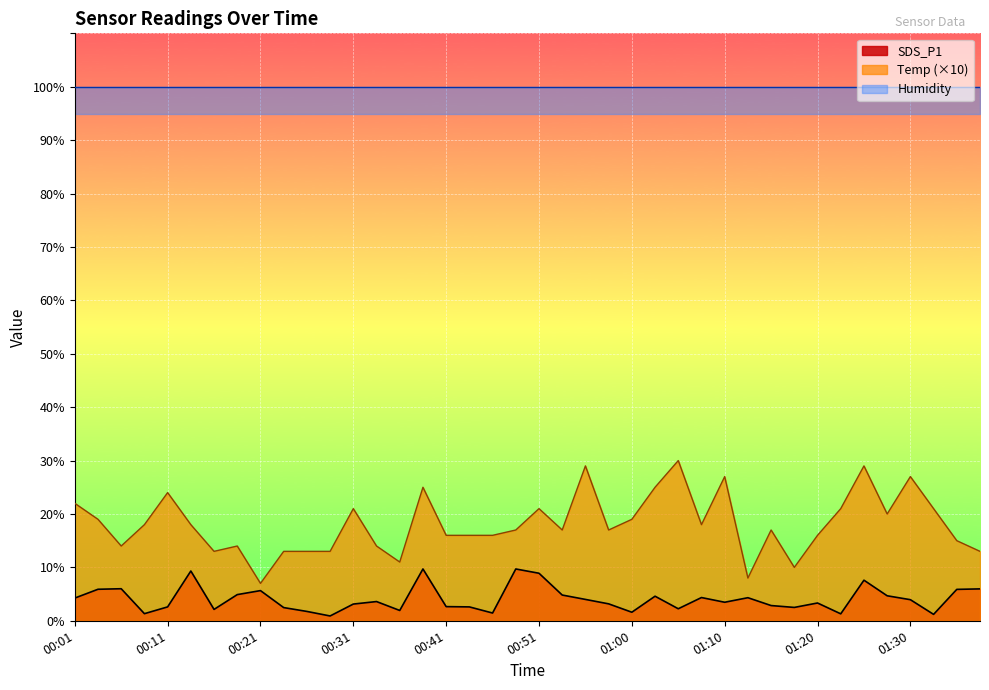

Which has a higher value, 00:28 or 00:53?

00:53